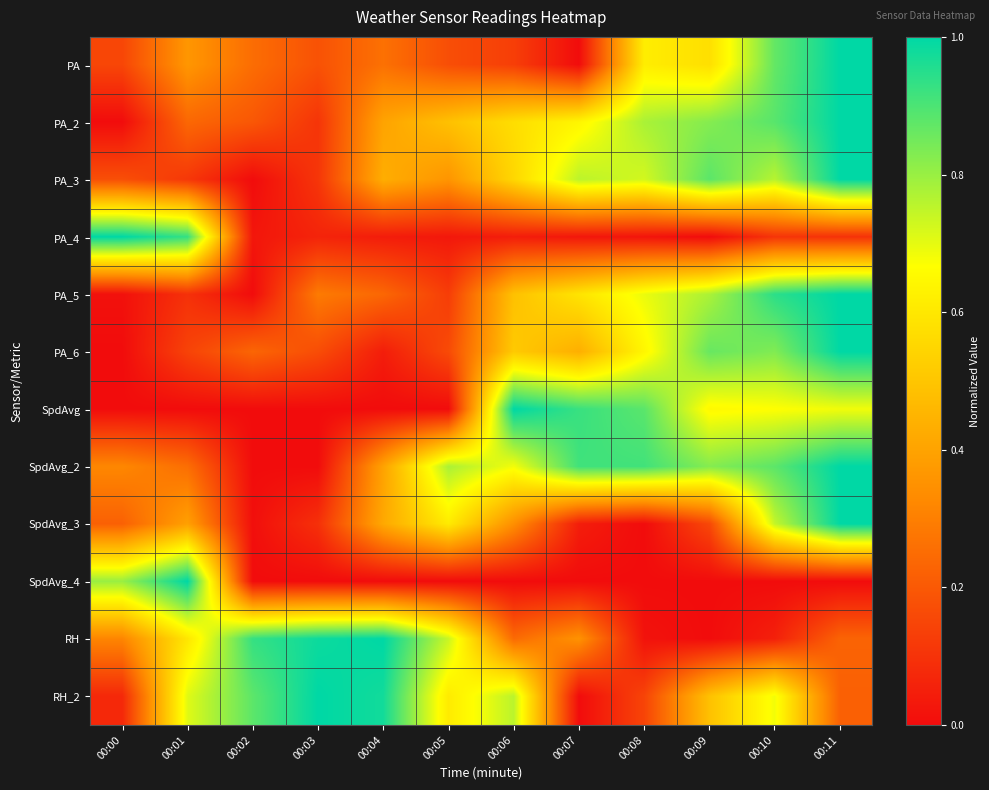

Reading left to right, transcribe all the data shown in this chart.

PA: 00:00=0.2	00:01=0.4	00:02=0.3	00:03=0.2	00:04=0.3	00:05=0.2	00:06=0.1	00:07=0.0	00:08=0.6	00:09=0.6	00:10=0.9	00:11=1.0
PA_2: 00:00=0.0	00:01=0.2	00:02=0.2	00:03=0.1	00:04=0.4	00:05=0.5	00:06=0.6	00:07=0.6	00:08=0.8	00:09=0.8	00:10=0.9	00:11=1.0
PA_3: 00:00=0.2	00:01=0.1	00:02=0.0	00:03=0.1	00:04=0.4	00:05=0.4	00:06=0.6	00:07=0.8	00:08=0.7	00:09=0.9	00:10=0.8	00:11=1.0
PA_4: 00:00=1.0	00:01=0.9	00:02=0.0	00:03=0.1	00:04=0.0	00:05=0.0	00:06=0.0	00:07=0.0	00:08=0.0	00:09=0.0	00:10=0.1	00:11=0.1
PA_5: 00:00=0.0	00:01=0.1	00:02=0.0	00:03=0.3	00:04=0.2	00:05=0.1	00:06=0.5	00:07=0.6	00:08=0.7	00:09=0.8	00:10=0.9	00:11=1.0
PA_6: 00:00=0.0	00:01=0.1	00:02=0.2	00:03=0.2	00:04=0.0	00:05=0.2	00:06=0.5	00:07=0.4	00:08=0.6	00:09=0.9	00:10=0.8	00:11=1.0
SpdAvg: 00:00=0.0	00:01=0.0	00:02=0.0	00:03=0.0	00:04=0.0	00:05=0.0	00:06=1.0	00:07=0.9	00:08=0.9	00:09=0.7	00:10=0.7	00:11=0.7
SpdAvg_2: 00:00=0.3	00:01=0.3	00:02=0.0	00:03=0.0	00:04=0.4	00:05=0.8	00:06=0.7	00:07=0.9	00:08=0.9	00:09=0.8	00:10=0.9	00:11=1.0
SpdAvg_3: 00:00=0.2	00:01=0.4	00:02=0.0	00:03=0.1	00:04=0.4	00:05=0.6	00:06=0.3	00:07=0.0	00:08=0.0	00:09=0.2	00:10=0.7	00:11=1.0
SpdAvg_4: 00:00=0.8	00:01=1.0	00:02=0.0	00:03=0.0	00:04=0.0	00:05=0.0	00:06=0.0	00:07=0.0	00:08=0.0	00:09=0.0	00:10=0.0	00:11=0.0
RH: 00:00=0.3	00:01=0.6	00:02=0.9	00:03=1.0	00:04=1.0	00:05=0.7	00:06=0.2	00:07=0.4	00:08=0.0	00:09=0.0	00:10=0.1	00:11=0.2
RH_2: 00:00=0.1	00:01=0.7	00:02=0.9	00:03=1.0	00:04=1.0	00:05=0.6	00:06=0.8	00:07=0.0	00:08=0.1	00:09=0.5	00:10=0.7	00:11=0.2